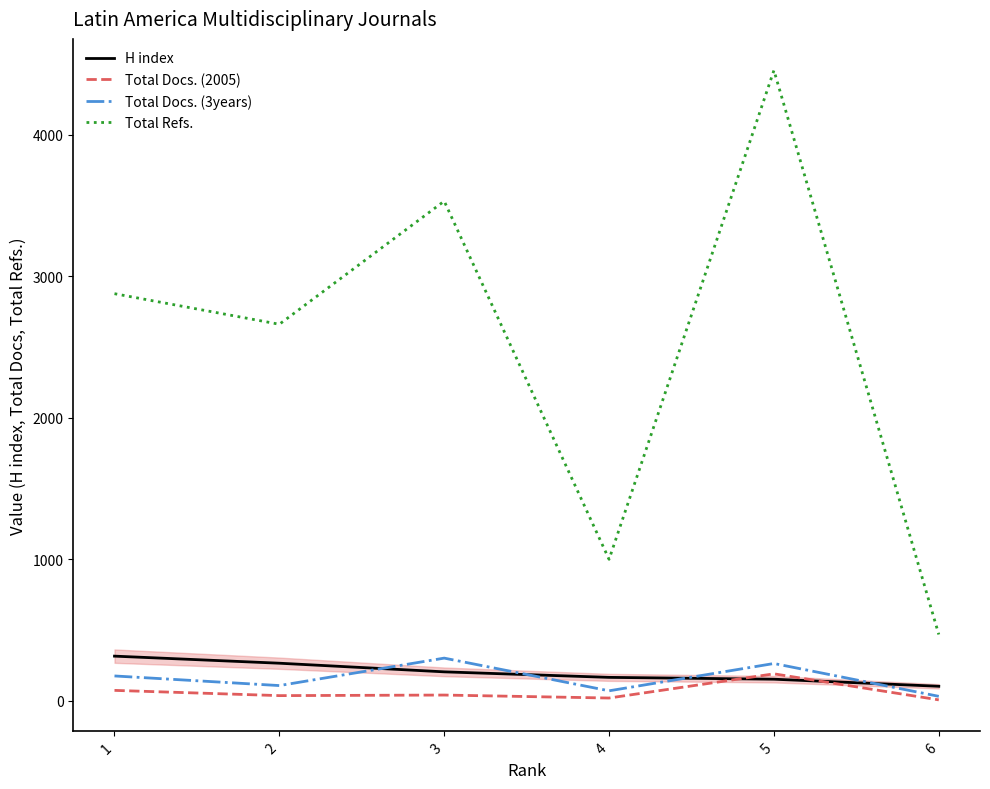

What is the difference between the highest and lowest values at 3?

3490